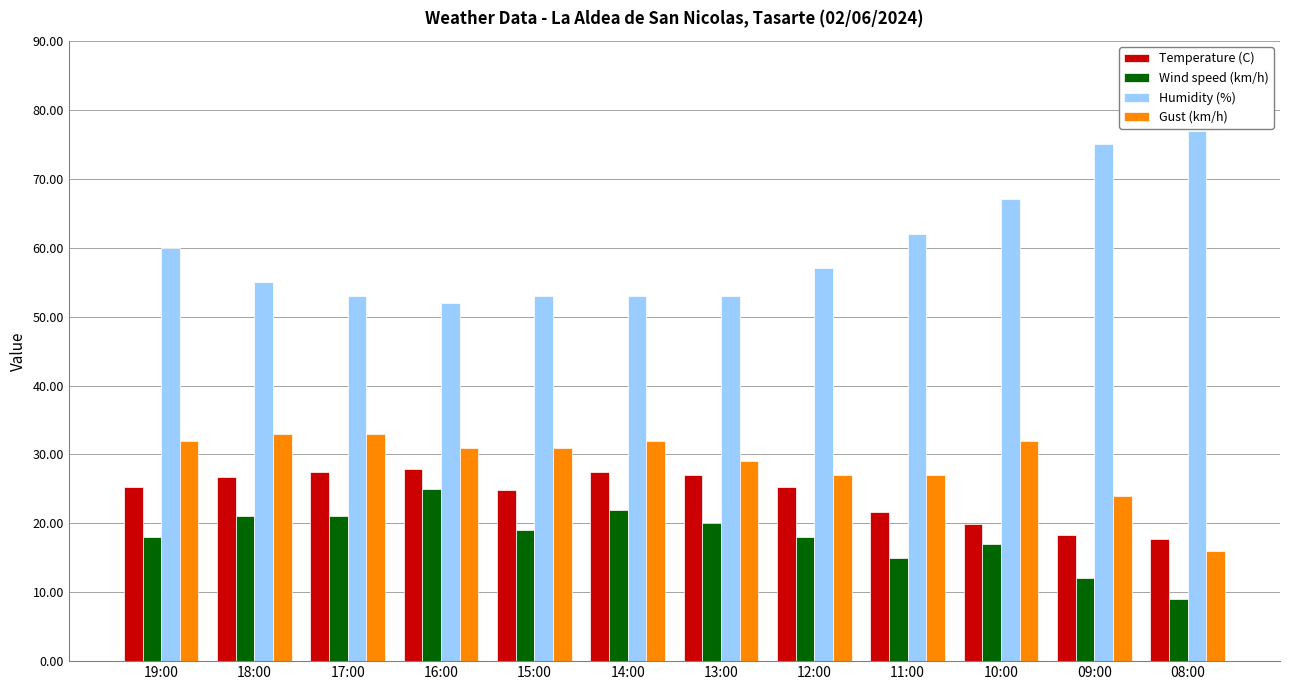

Is the value of Gust (km/h) at 10:00 greater than the value of Wind speed (km/h) at 19:00?

Yes